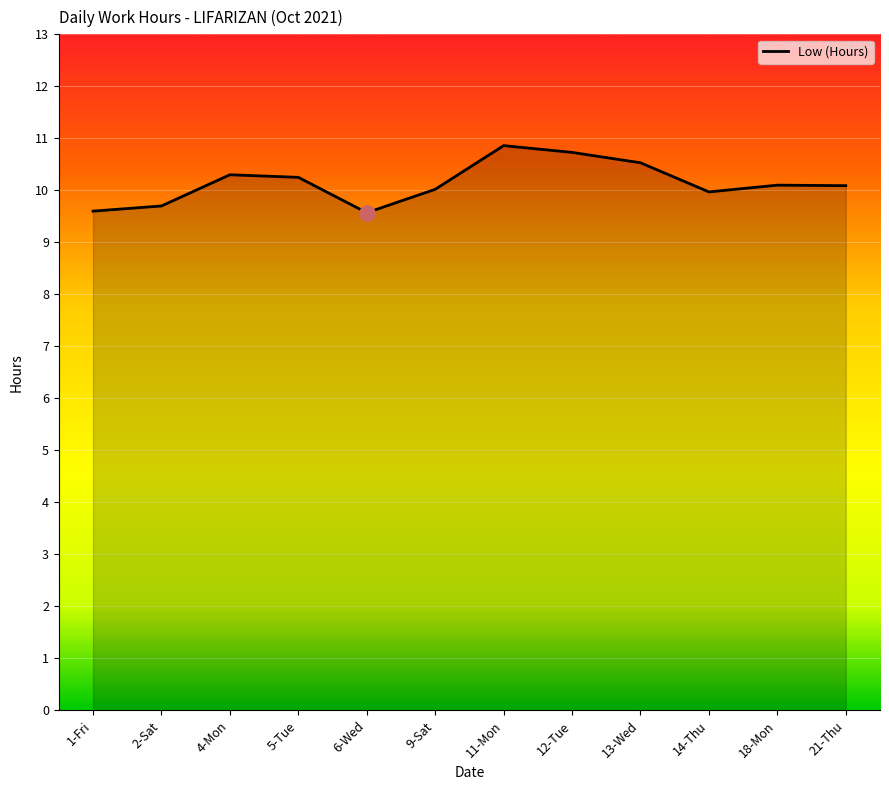

What is the change in value from 4-Mon to 6-Wed?

-0.7